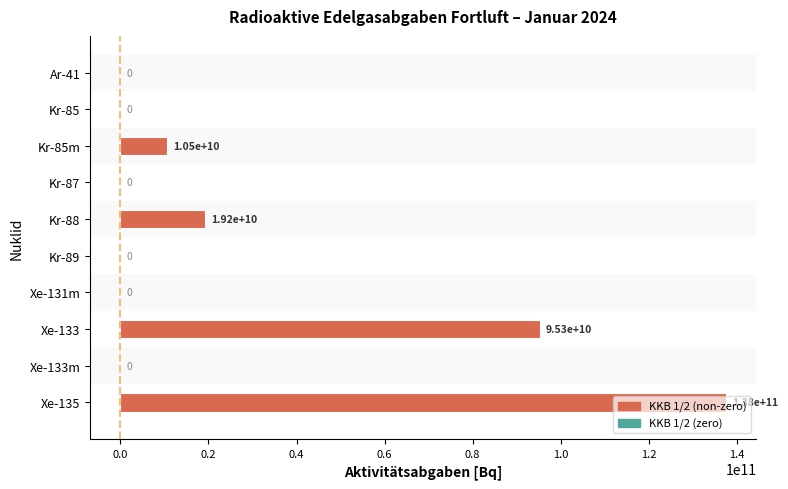

Count the number of categories in the chart.

10